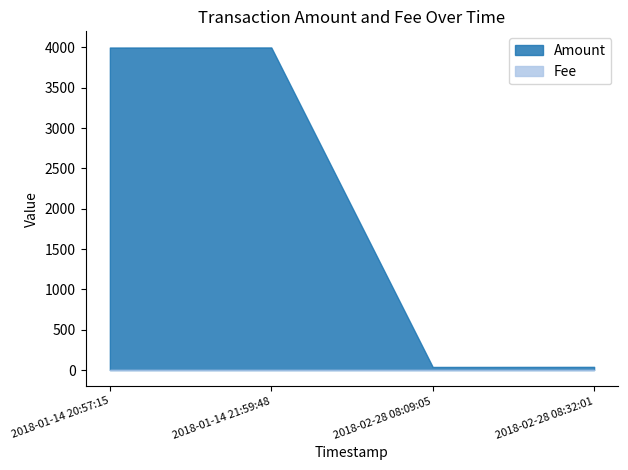

What is the maximum value shown in the chart?

4000